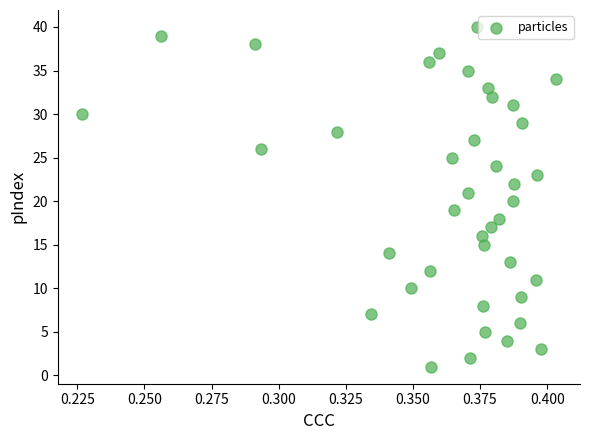

What is the range of Y values (max minus min)?

39